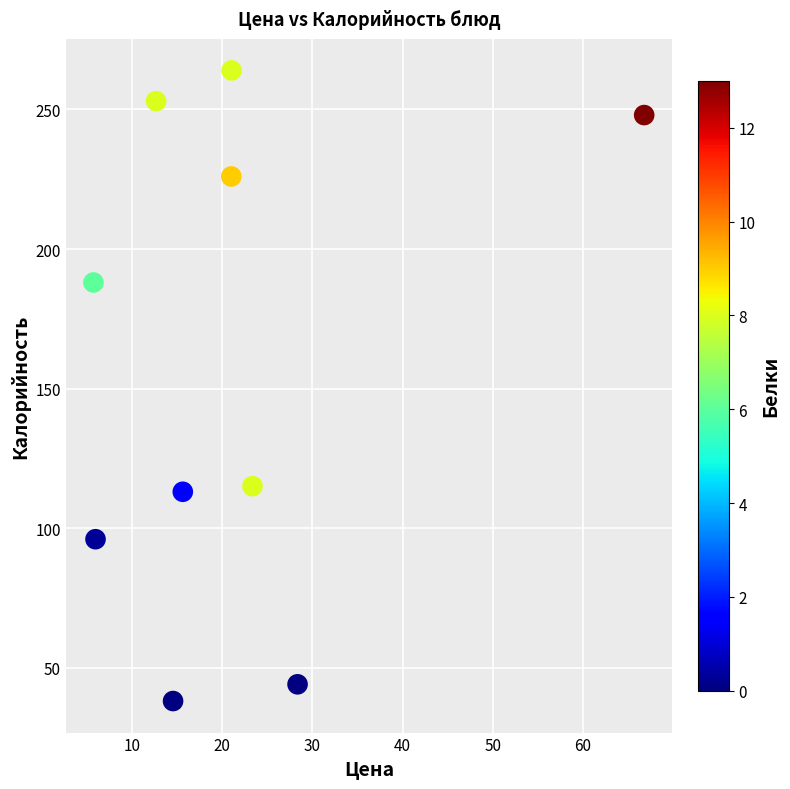

What is the range of Y values (max minus min)?

226